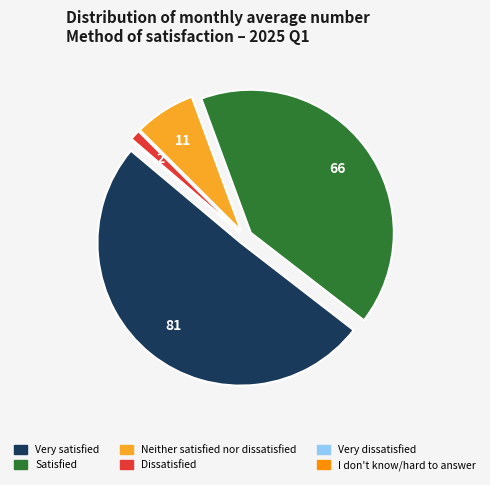

What is the largest slice in the pie chart?

Very satisfied